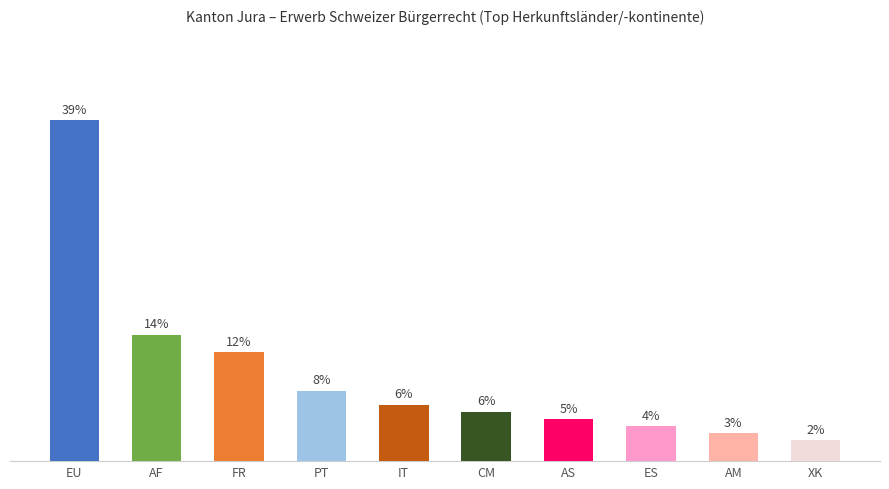

Are the bars horizontal?

No